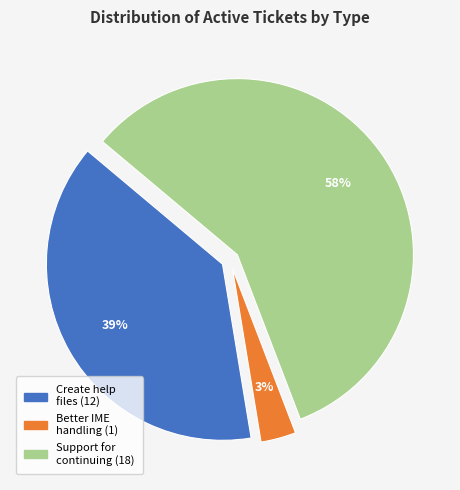

Is there any slice that represents more than half of the pie?

Yes